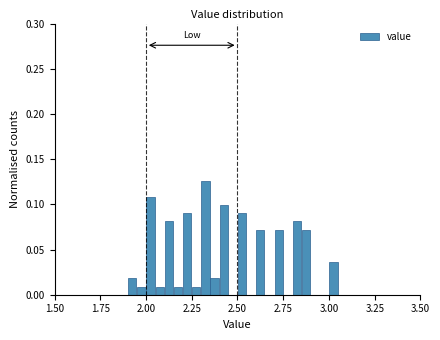

Around what value on the x-axis is the tallest bar? Give the approximate position of its centre, as read against the axis.

2.35